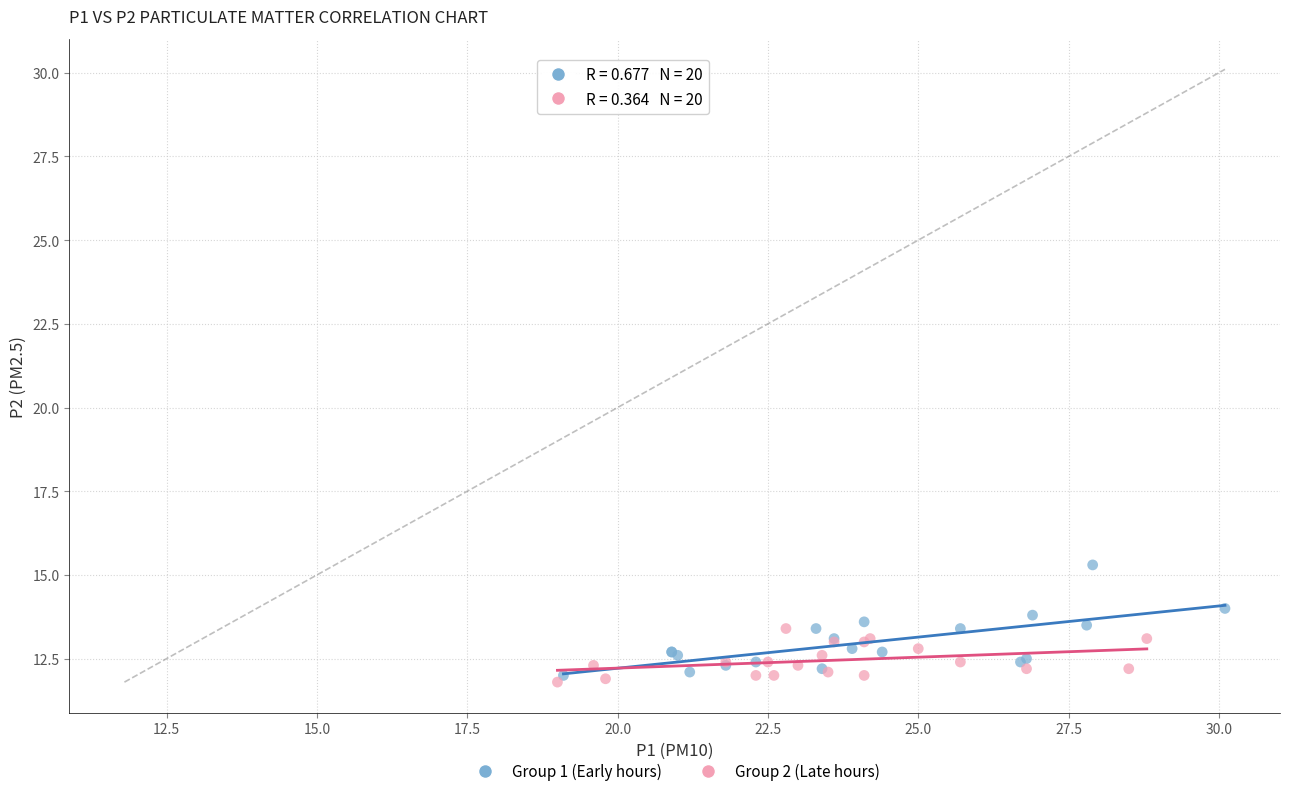

Which series has the largest Y range (max minus min)?

Group 1 (Early hours)